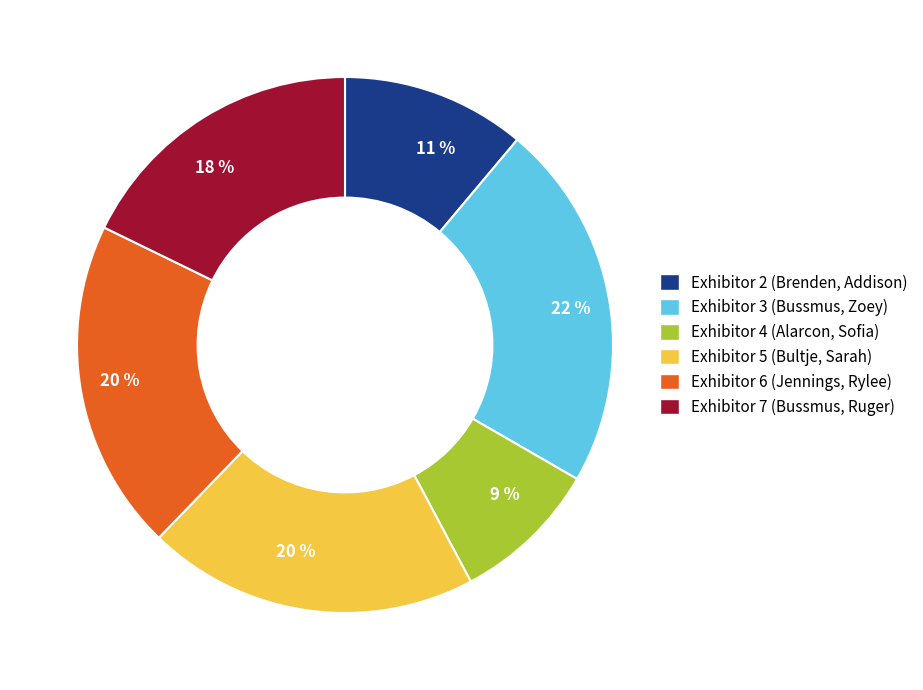

Is there a majority slice in this chart?

No